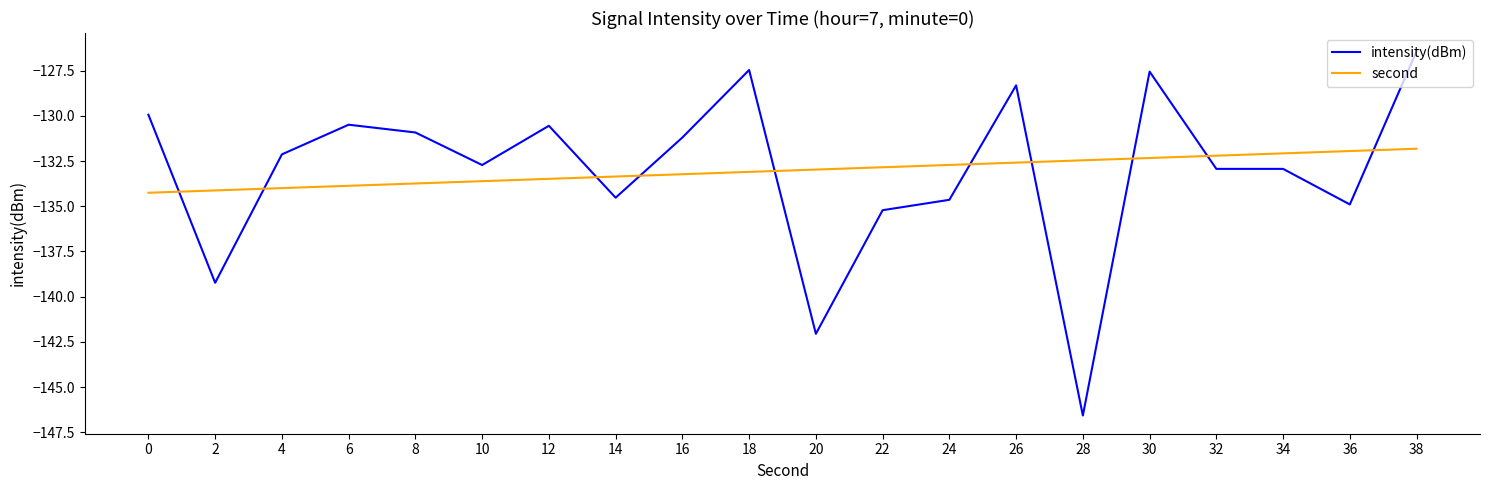

What are all the series names shown in the legend?

intensity(dBm), second